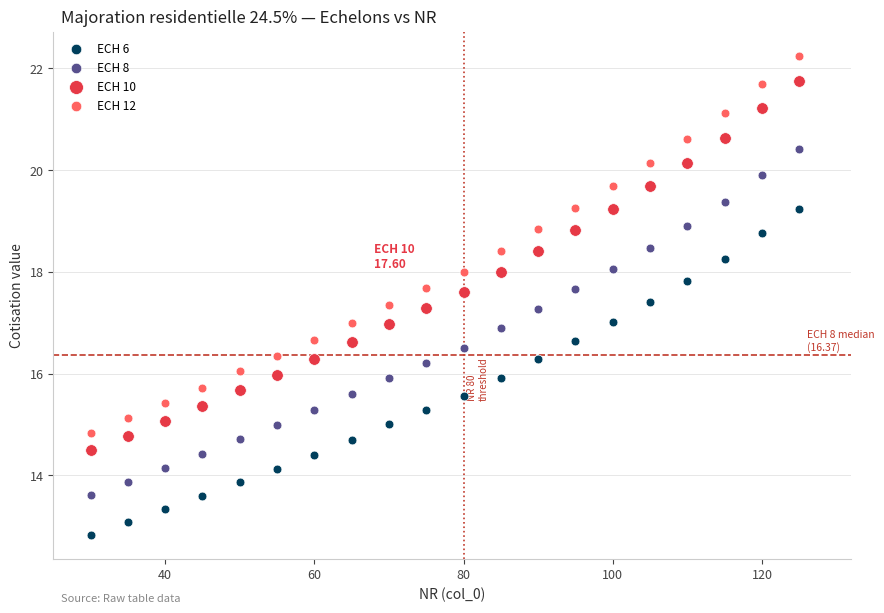

Across all data points, what is the range of Y values (max minus min)?

9.4